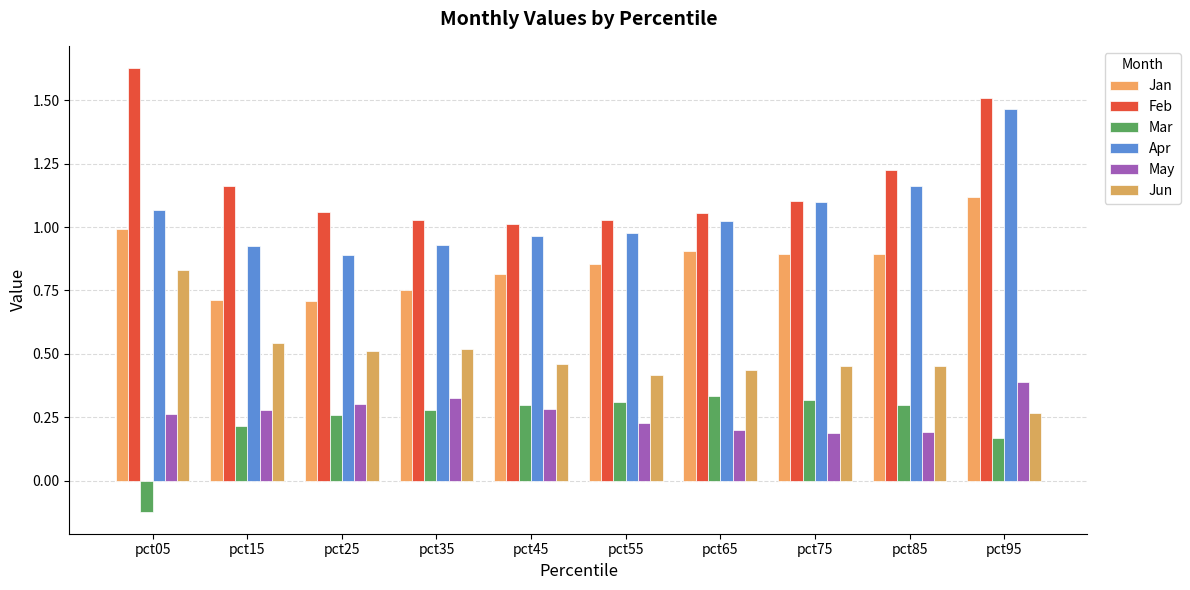

What is the difference between the maximum and second lowest values in the Apr series?

0.5